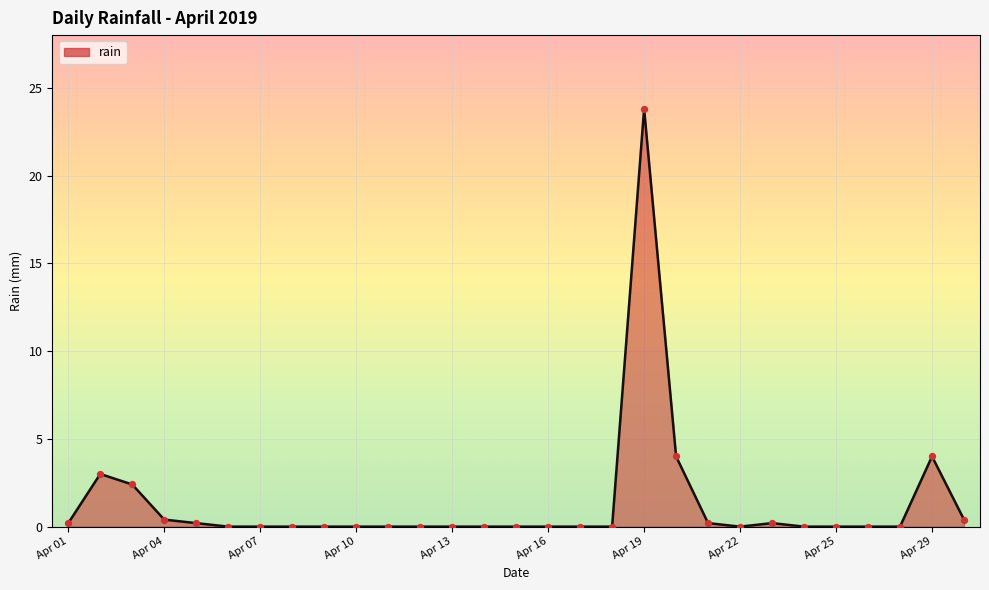

What is the maximum value shown in the chart?

23.8